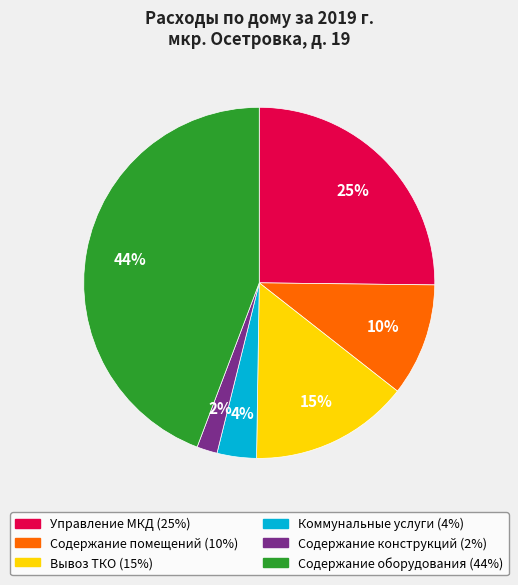

Does Коммунальные услуги represent more than half of the total?

No